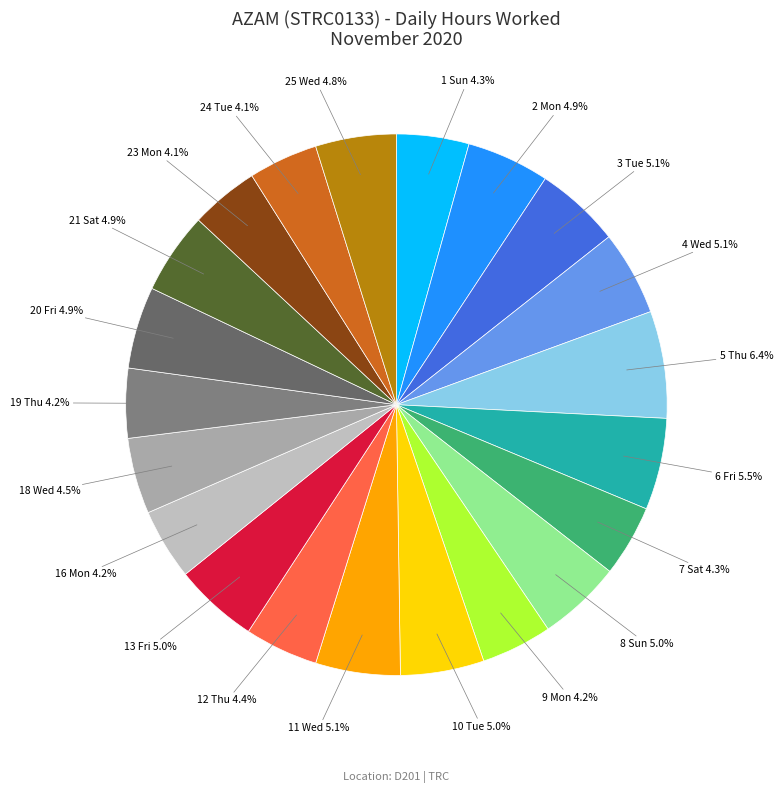

Which category has the biggest portion of the pie?

5 Thu